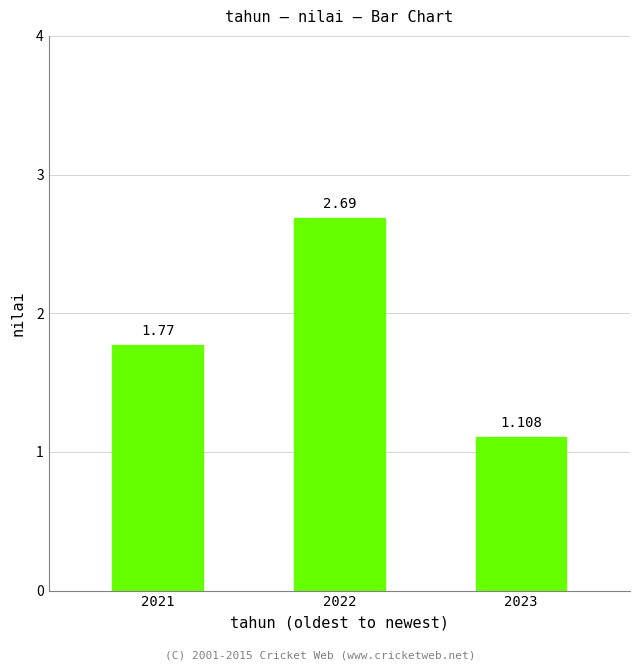

True or false: the data shows 0.7 at 2021.

False